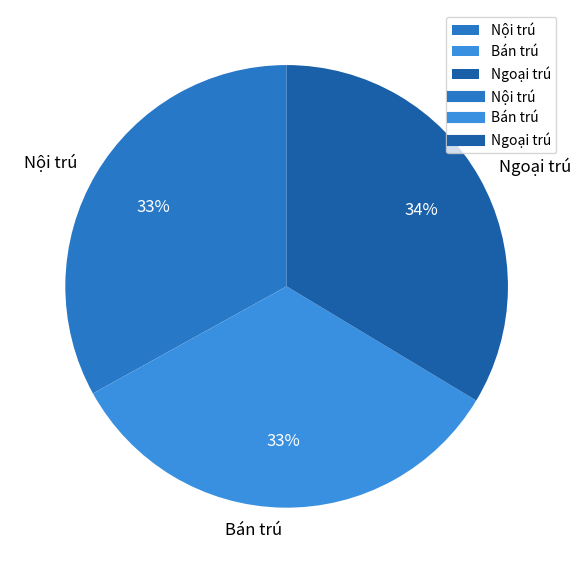

Is the sum of Ngoại trú and Bán trú greater than half?

Yes